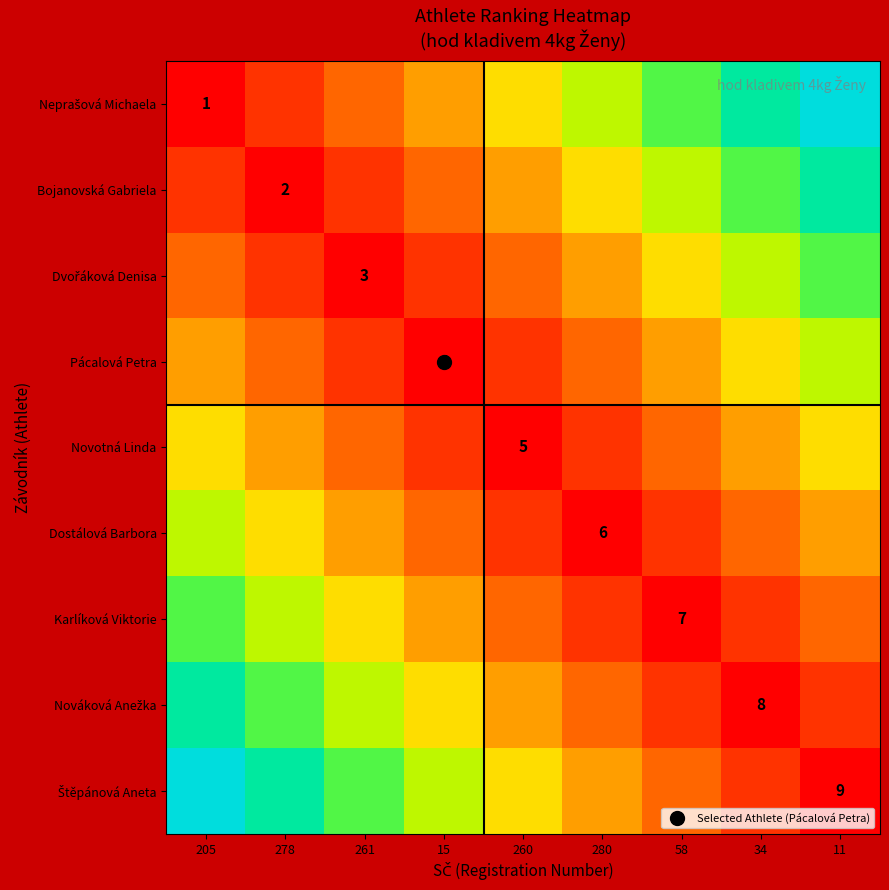

Which category has the lowest value in the Dvořáková Denisa series?

261